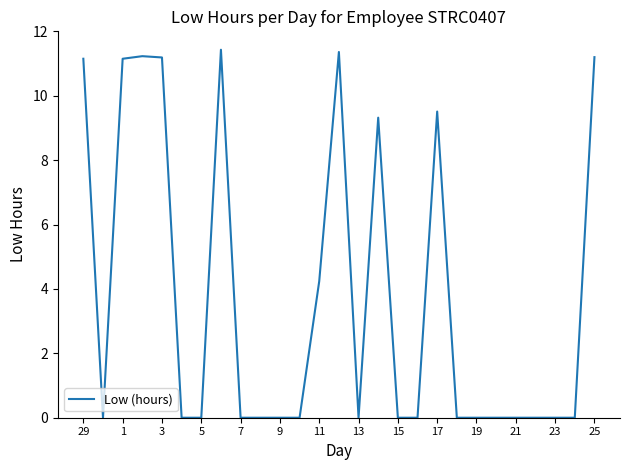

What is the greatest value displayed?

11.4